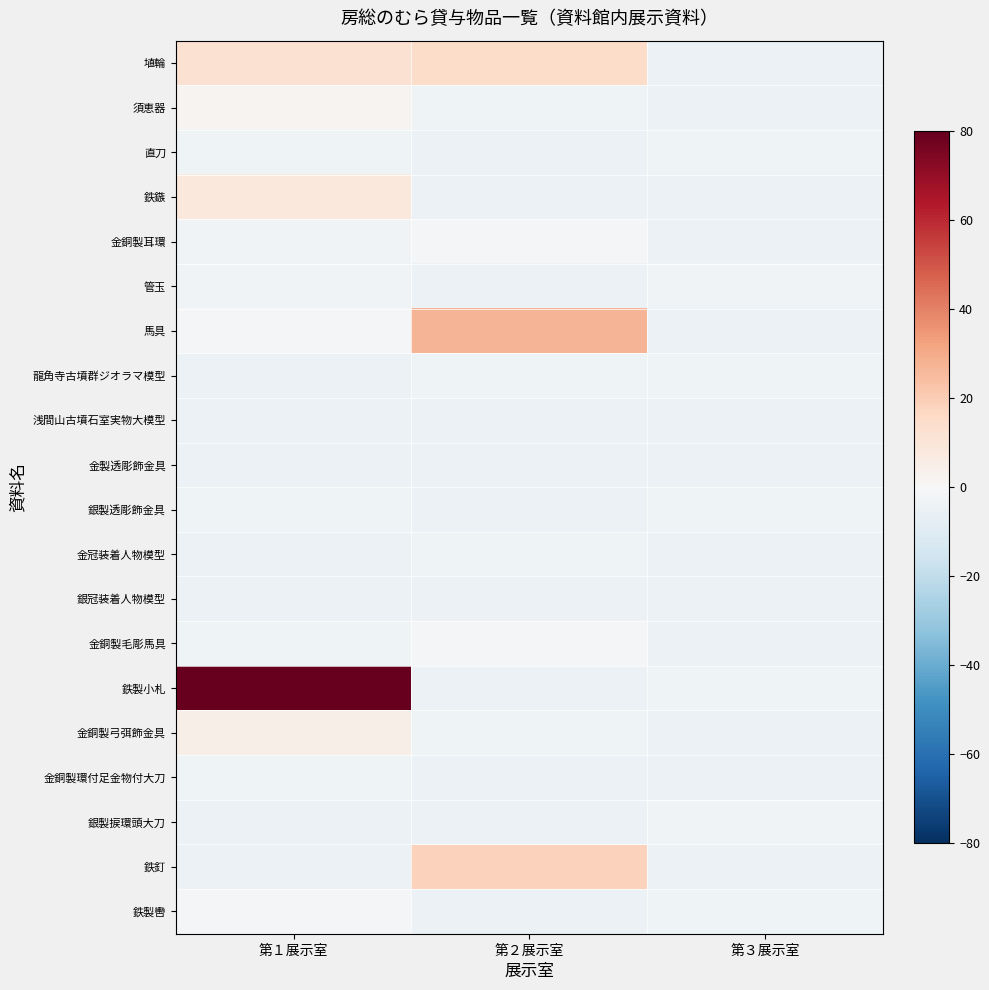

What is the difference between the highest and lowest values at 第２展示室?

32.0